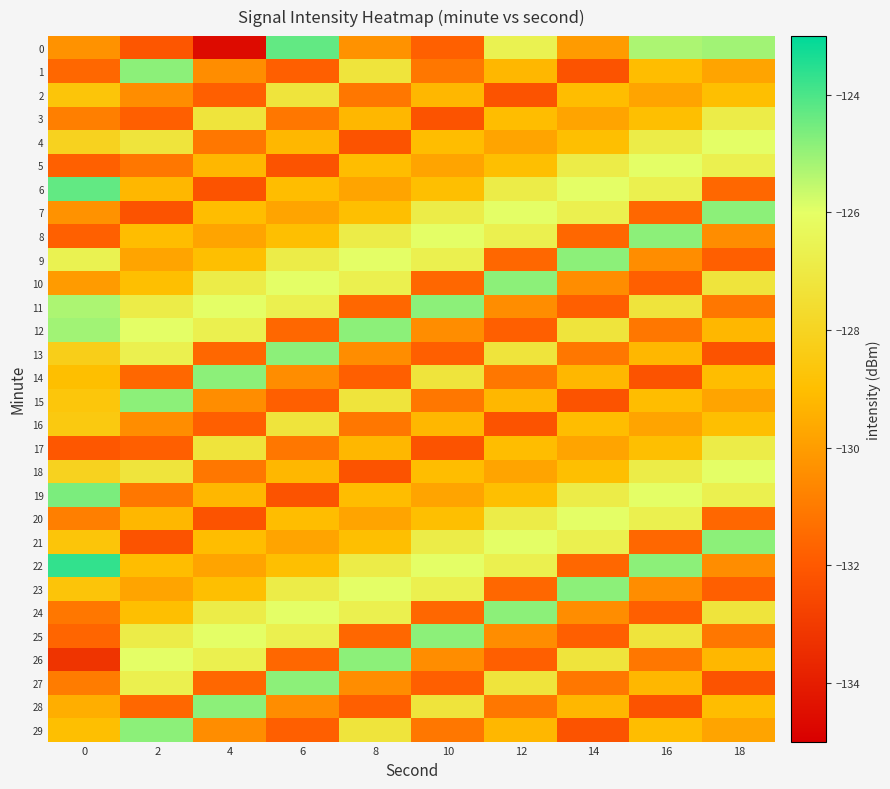

Reading left to right, extract all data points from this chart.

0: 0=-130.3	2=-132.1	4=-134.6	6=-124.3	8=-130.3	10=-131.8	12=-126.6	14=-130.0	16=-125.3	18=-125.1
1: 0=-131.6	2=-124.8	4=-130.5	6=-131.8	8=-127.2	10=-131.1	12=-129.2	14=-132.2	16=-129.1	18=-129.8
2: 0=-128.7	2=-130.5	4=-131.8	6=-127.2	8=-131.1	10=-129.2	12=-132.2	14=-129.1	16=-129.8	18=-129.0
3: 0=-130.9	2=-131.8	4=-127.2	6=-131.1	8=-129.2	10=-132.2	12=-129.1	14=-129.8	16=-129.0	18=-126.9
4: 0=-128.1	2=-127.2	4=-131.1	6=-129.2	8=-132.2	10=-129.1	12=-129.8	14=-129.0	16=-126.9	18=-126.0
5: 0=-131.8	2=-131.1	4=-129.2	6=-132.2	8=-129.1	10=-129.8	12=-129.0	14=-126.9	16=-126.0	18=-126.7
6: 0=-124.3	2=-129.2	4=-132.2	6=-129.1	8=-129.8	10=-129.0	12=-126.9	14=-126.0	16=-126.7	18=-131.6
7: 0=-130.3	2=-132.2	4=-129.1	6=-129.8	8=-129.0	10=-126.9	12=-126.0	14=-126.7	16=-131.6	18=-124.8
8: 0=-131.8	2=-129.1	4=-129.8	6=-129.0	8=-126.9	10=-126.0	12=-126.7	14=-131.6	16=-124.8	18=-130.5
9: 0=-126.6	2=-129.8	4=-129.0	6=-126.9	8=-126.0	10=-126.7	12=-131.6	14=-124.8	16=-130.5	18=-131.8
10: 0=-130.0	2=-129.0	4=-126.9	6=-126.0	8=-126.7	10=-131.6	12=-124.8	14=-130.5	16=-131.8	18=-127.2
11: 0=-125.3	2=-126.9	4=-126.0	6=-126.7	8=-131.6	10=-124.8	12=-130.5	14=-131.8	16=-127.2	18=-131.1
12: 0=-125.1	2=-126.0	4=-126.7	6=-131.6	8=-124.8	10=-130.5	12=-131.8	14=-127.2	16=-131.1	18=-129.2
13: 0=-128.3	2=-126.7	4=-131.6	6=-124.8	8=-130.5	10=-131.8	12=-127.2	14=-131.1	16=-129.2	18=-132.2
14: 0=-129.0	2=-131.6	4=-124.8	6=-130.5	8=-131.8	10=-127.2	12=-131.1	14=-129.2	16=-132.2	18=-129.1
15: 0=-128.7	2=-124.8	4=-130.5	6=-131.8	8=-127.2	10=-131.1	12=-129.2	14=-132.2	16=-129.1	18=-129.8
16: 0=-128.5	2=-130.5	4=-131.8	6=-127.2	8=-131.1	10=-129.2	12=-132.2	14=-129.1	16=-129.8	18=-129.0
17: 0=-132.1	2=-131.8	4=-127.2	6=-131.1	8=-129.2	10=-132.2	12=-129.1	14=-129.8	16=-129.0	18=-126.9
18: 0=-128.1	2=-127.2	4=-131.1	6=-129.2	8=-132.2	10=-129.1	12=-129.8	14=-129.0	16=-126.9	18=-126.0
19: 0=-124.6	2=-131.1	4=-129.2	6=-132.2	8=-129.1	10=-129.8	12=-129.0	14=-126.9	16=-126.0	18=-126.7
20: 0=-130.9	2=-129.2	4=-132.2	6=-129.1	8=-129.8	10=-129.0	12=-126.9	14=-126.0	16=-126.7	18=-131.6
21: 0=-128.7	2=-132.2	4=-129.1	6=-129.8	8=-129.0	10=-126.9	12=-126.0	14=-126.7	16=-131.6	18=-124.8
22: 0=-123.7	2=-129.1	4=-129.8	6=-129.0	8=-126.9	10=-126.0	12=-126.7	14=-131.6	16=-124.8	18=-130.5
23: 0=-128.7	2=-129.8	4=-129.0	6=-126.9	8=-126.0	10=-126.7	12=-131.6	14=-124.8	16=-130.5	18=-131.8
24: 0=-131.1	2=-129.0	4=-126.9	6=-126.0	8=-126.7	10=-131.6	12=-124.8	14=-130.5	16=-131.8	18=-127.2
25: 0=-131.6	2=-126.9	4=-126.0	6=-126.7	8=-131.6	10=-124.8	12=-130.5	14=-131.8	16=-127.2	18=-131.1
26: 0=-133.2	2=-126.0	4=-126.7	6=-131.6	8=-124.8	10=-130.5	12=-131.8	14=-127.2	16=-131.1	18=-129.2
27: 0=-130.9	2=-126.7	4=-131.6	6=-124.8	8=-130.5	10=-131.8	12=-127.2	14=-131.1	16=-129.2	18=-132.2
28: 0=-129.5	2=-131.6	4=-124.8	6=-130.5	8=-131.8	10=-127.2	12=-131.1	14=-129.2	16=-132.2	18=-129.1
29: 0=-129.0	2=-124.8	4=-130.5	6=-131.8	8=-127.2	10=-131.1	12=-129.2	14=-132.2	16=-129.1	18=-129.8